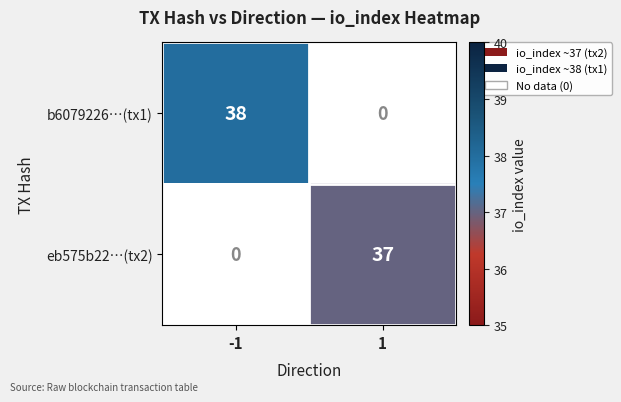

The b6079226…(tx1) series shows 58 at -1. True or false?

False